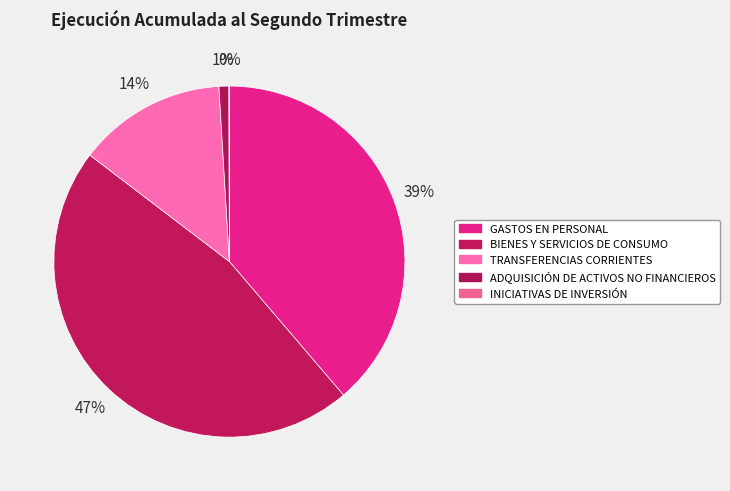

How many segments does this pie chart have?

5